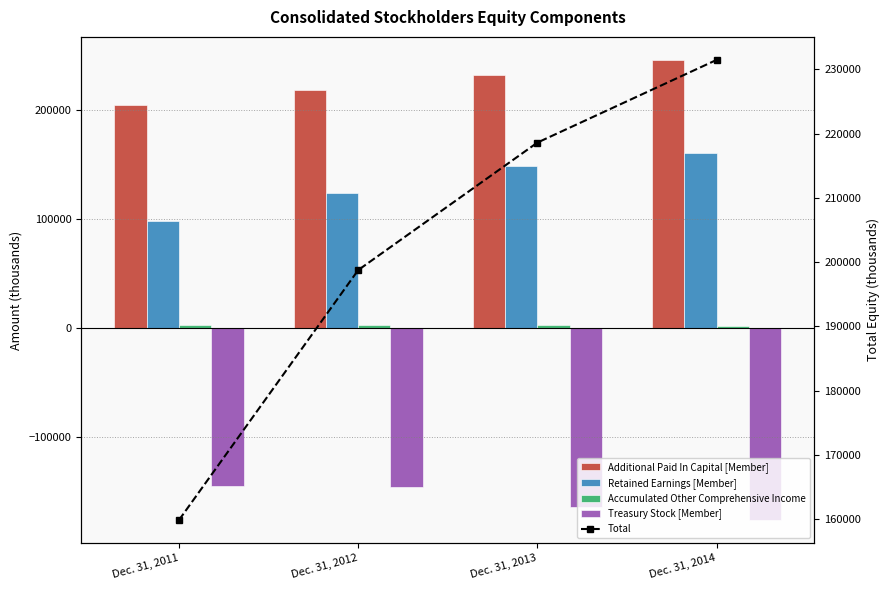

What is the maximum value shown in the chart?

245682